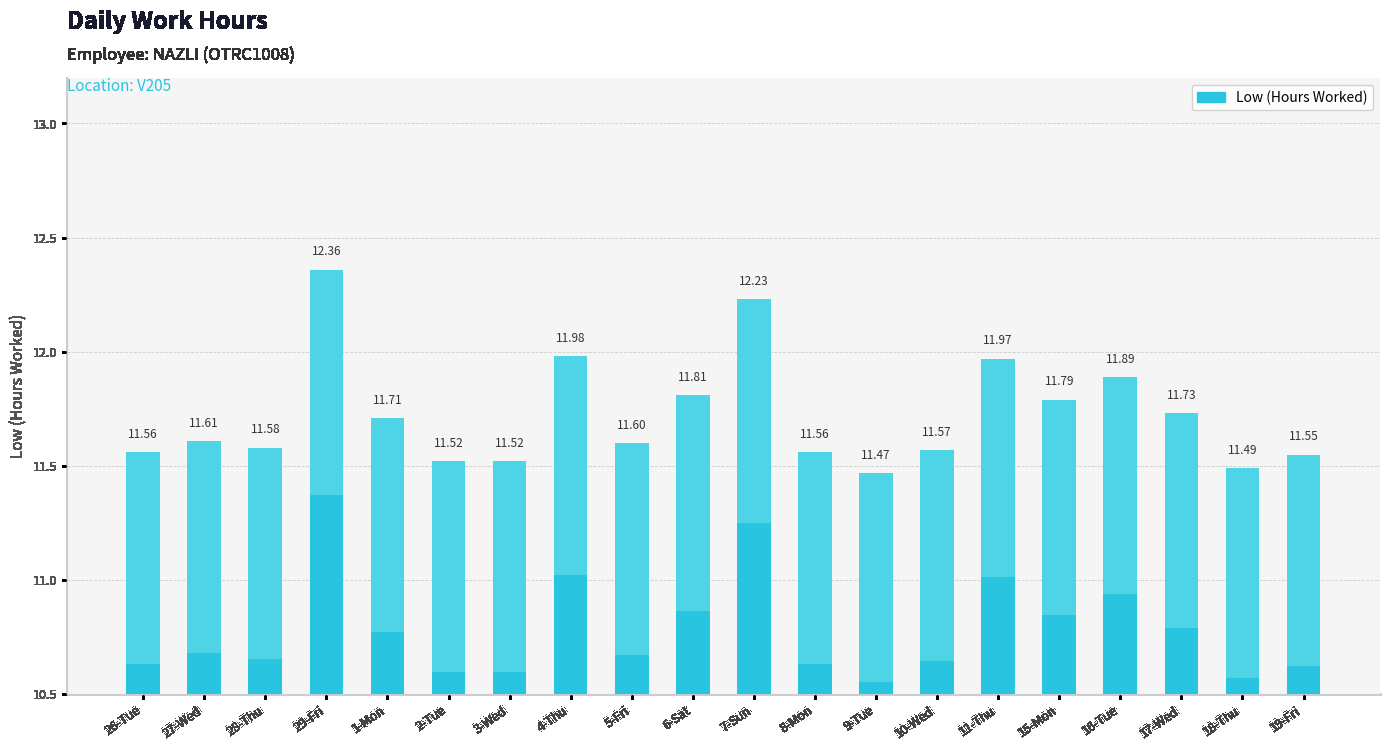

Rank the categories by value from lowest to highest.

9-Tue, 18-Thu, 2-Tue, 3-Wed, 19-Fri, 26-Tue, 8-Mon, 10-Wed, 28-Thu, 5-Fri, 27-Wed, 1-Mon, 17-Wed, 15-Mon, 6-Sat, 16-Tue, 11-Thu, 4-Thu, 7-Sun, 29-Fri